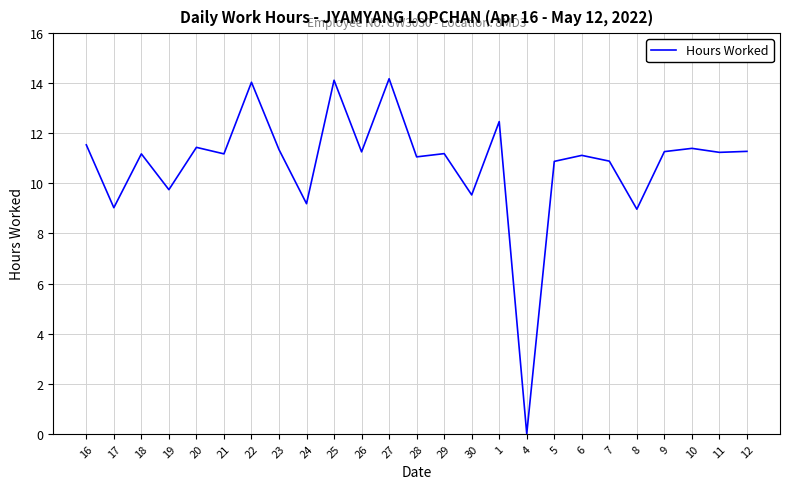

True or false: the data has more than 0 interior local peaks.

True